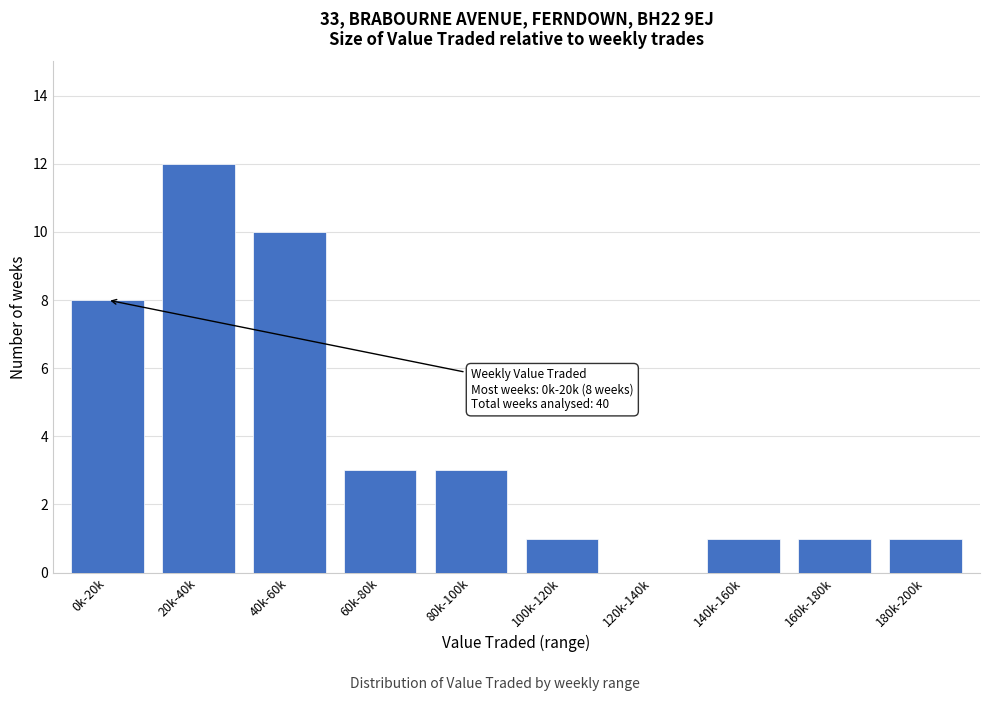

Reading left to right, extract all data points from this chart.

0k-20k=8	20k-40k=12	40k-60k=10	60k-80k=3	80k-100k=3	100k-120k=1	120k-140k=0	140k-160k=1	160k-180k=1	180k-200k=1